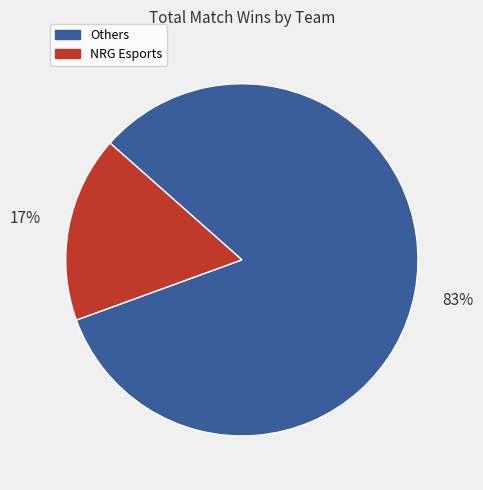

To the nearest percent, what portion does NRG Esports represent?

17%